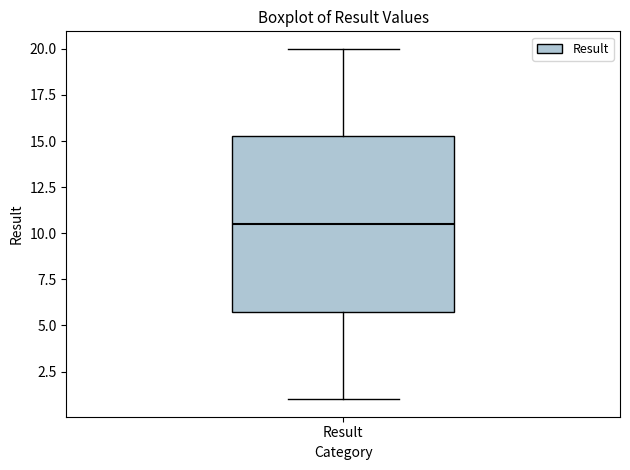

Read this box plot against the y-axis: the position of the median line, the range covered by the box, and the ends of both whiskers. The values are not printed on the chart, so give them approximately, as read against the axis.

median 10.5, box 6.0 to 15.5, whiskers 1.0 to 20.0